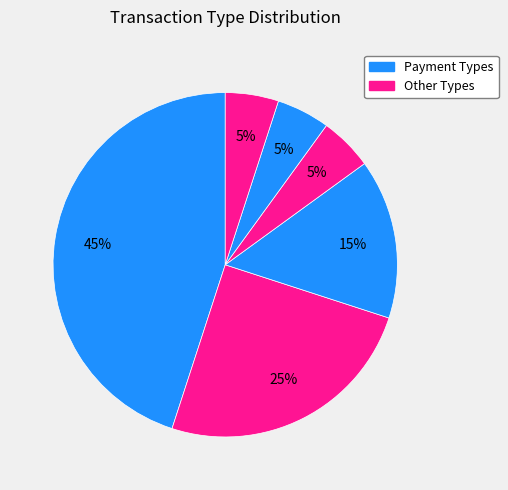

Count the number of slices in the pie.

6